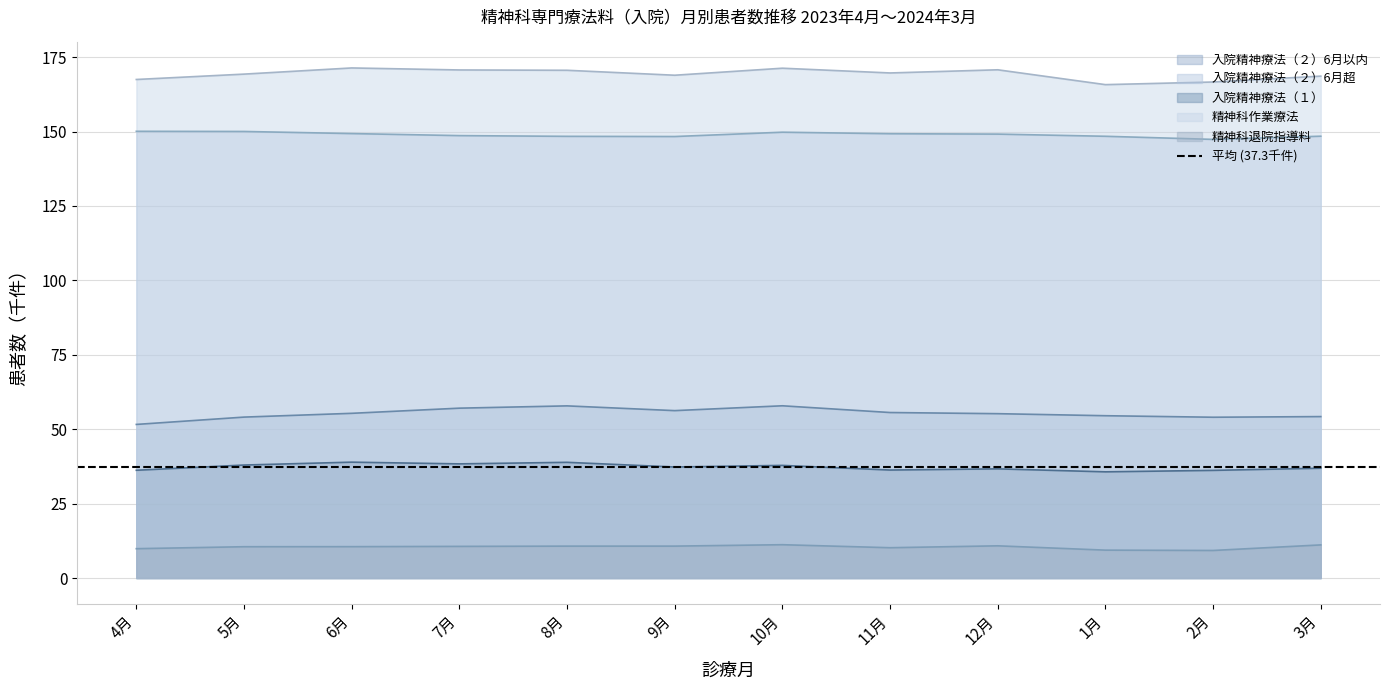

What is the total value across all series at 12月?

422.6